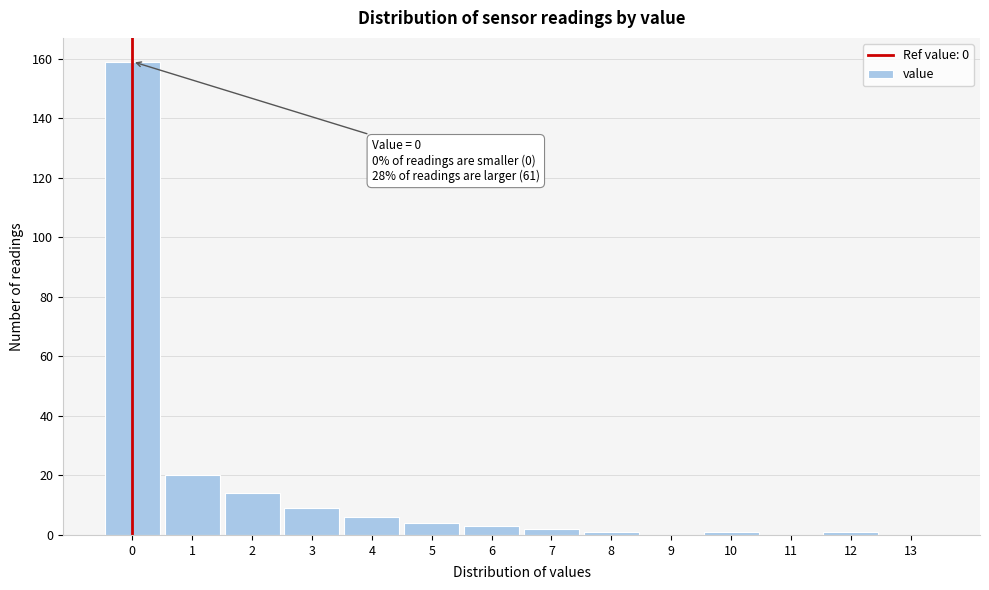

Which range on the x-axis has the tallest bar?

-0.5 to 0.5